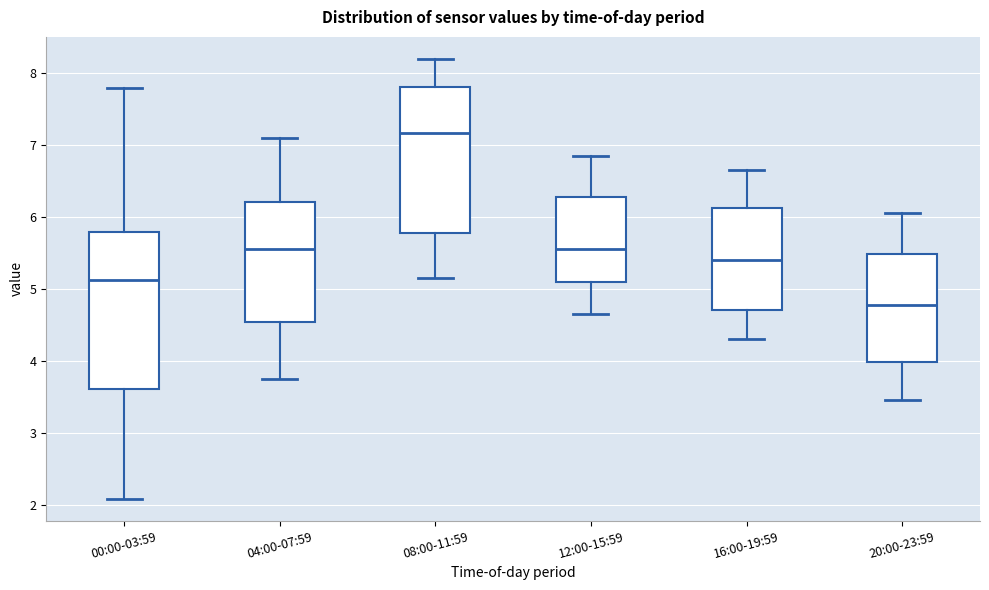

Which box's median line is the lowest?

20:00-23:59